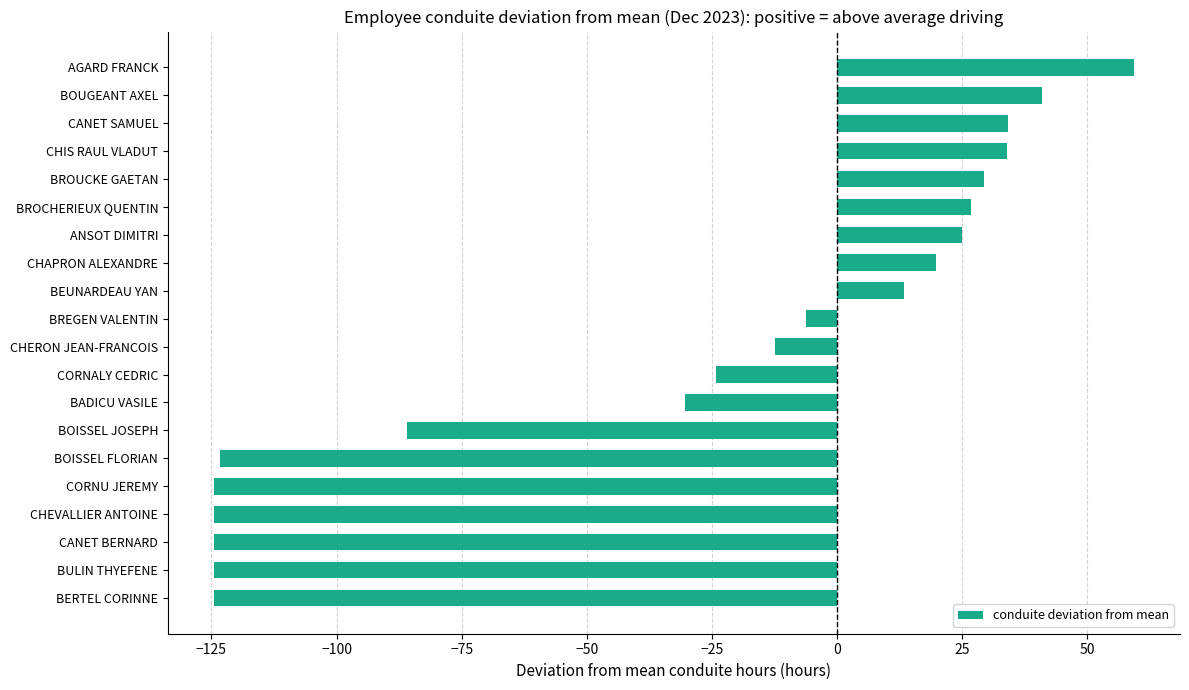

How many bars are there in total?

20